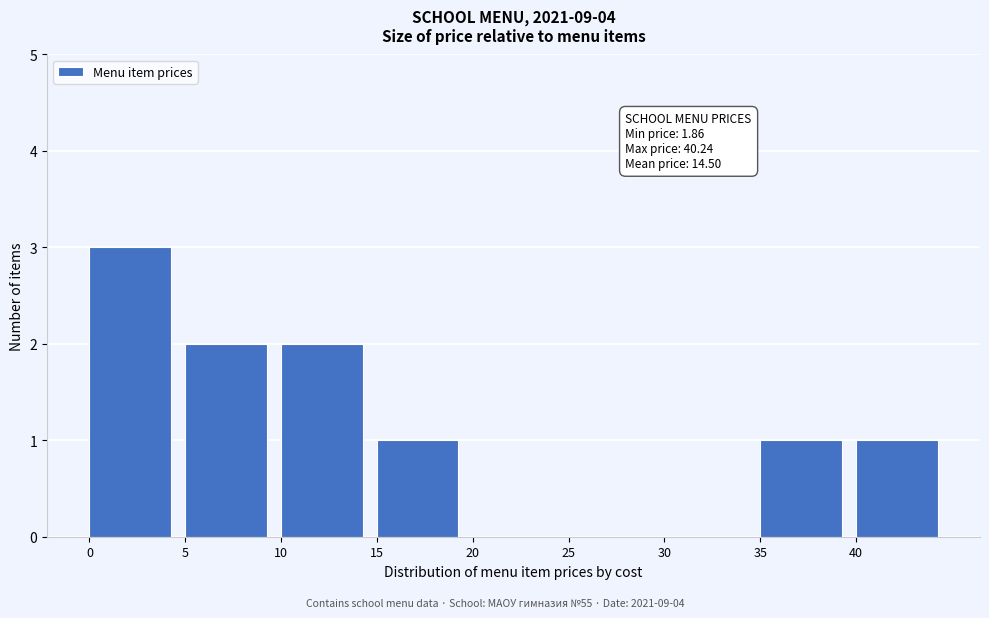

Over which range of the x-axis is the bar tallest?

0 to 5